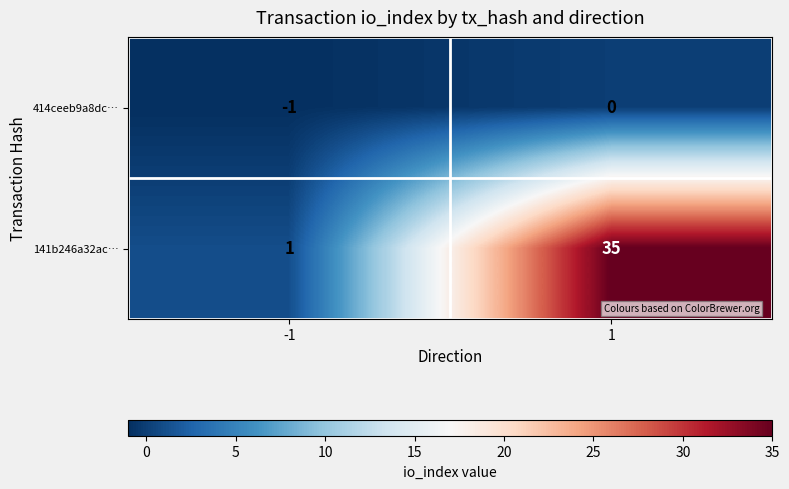

The value of 414ceeb9a8dc… at 1 is 0. True or false?

True